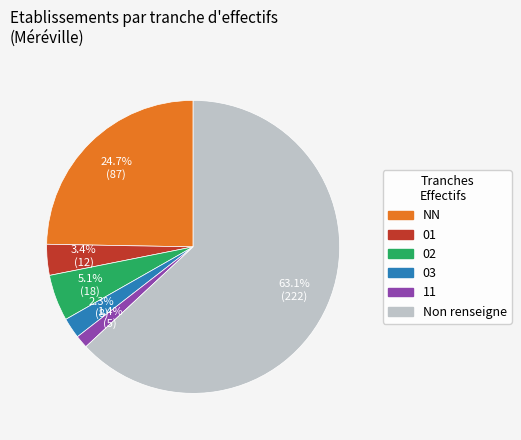

To the nearest percent, what is the average slice percentage?

17%